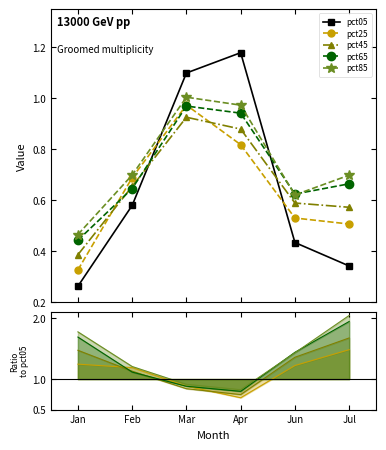

Does the chart have visible grid lines?

No